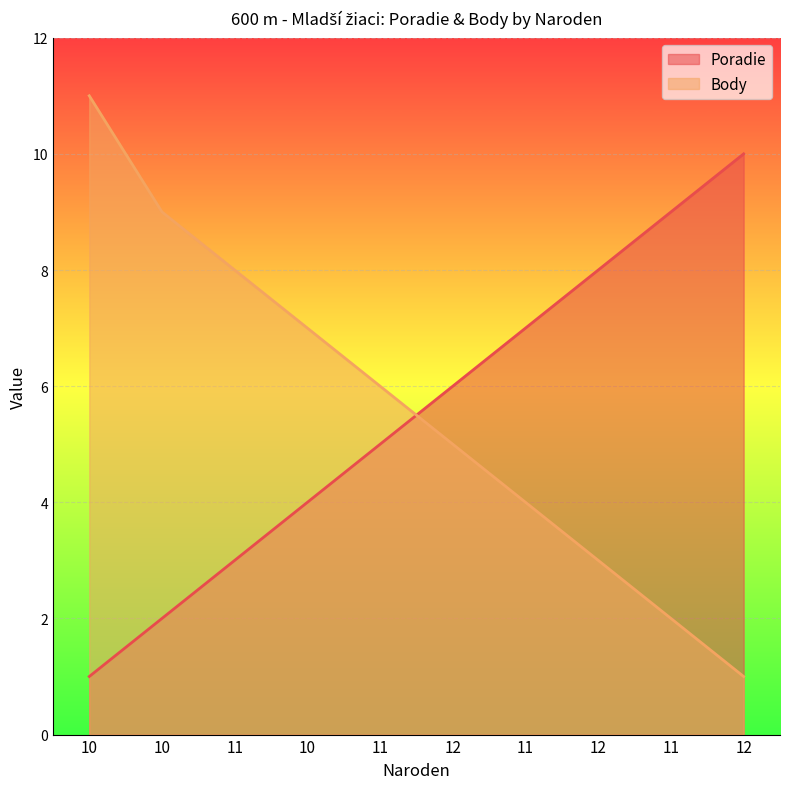

At which category is the sum across all series the highest?

10